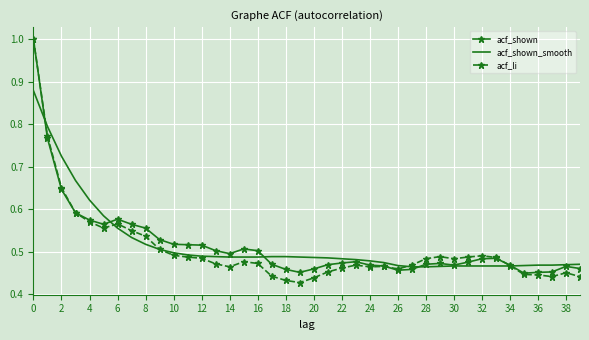

What is the highest value of the acf_li series?

1.0